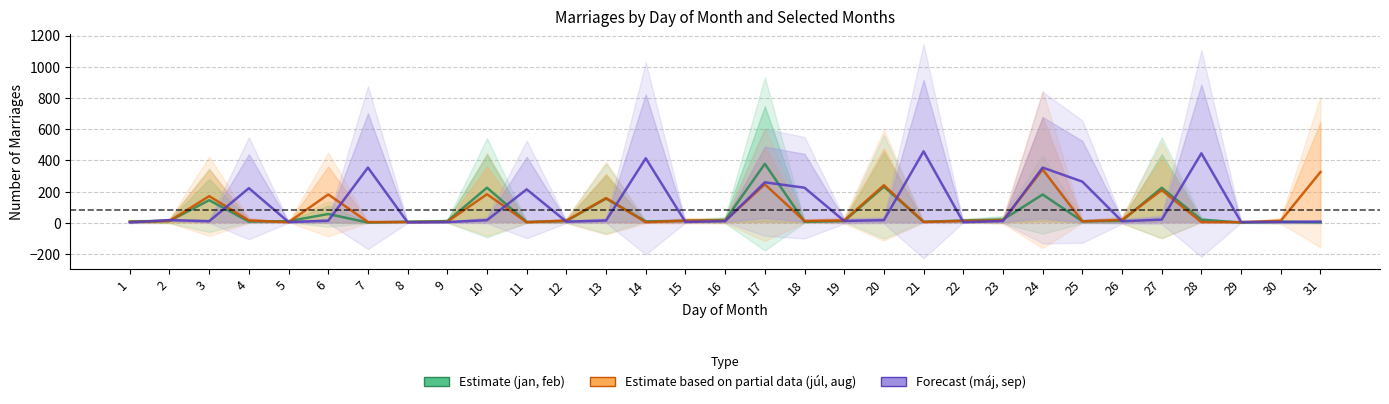

What is the difference between the maximum and minimum values in the Estimate series?

376.0